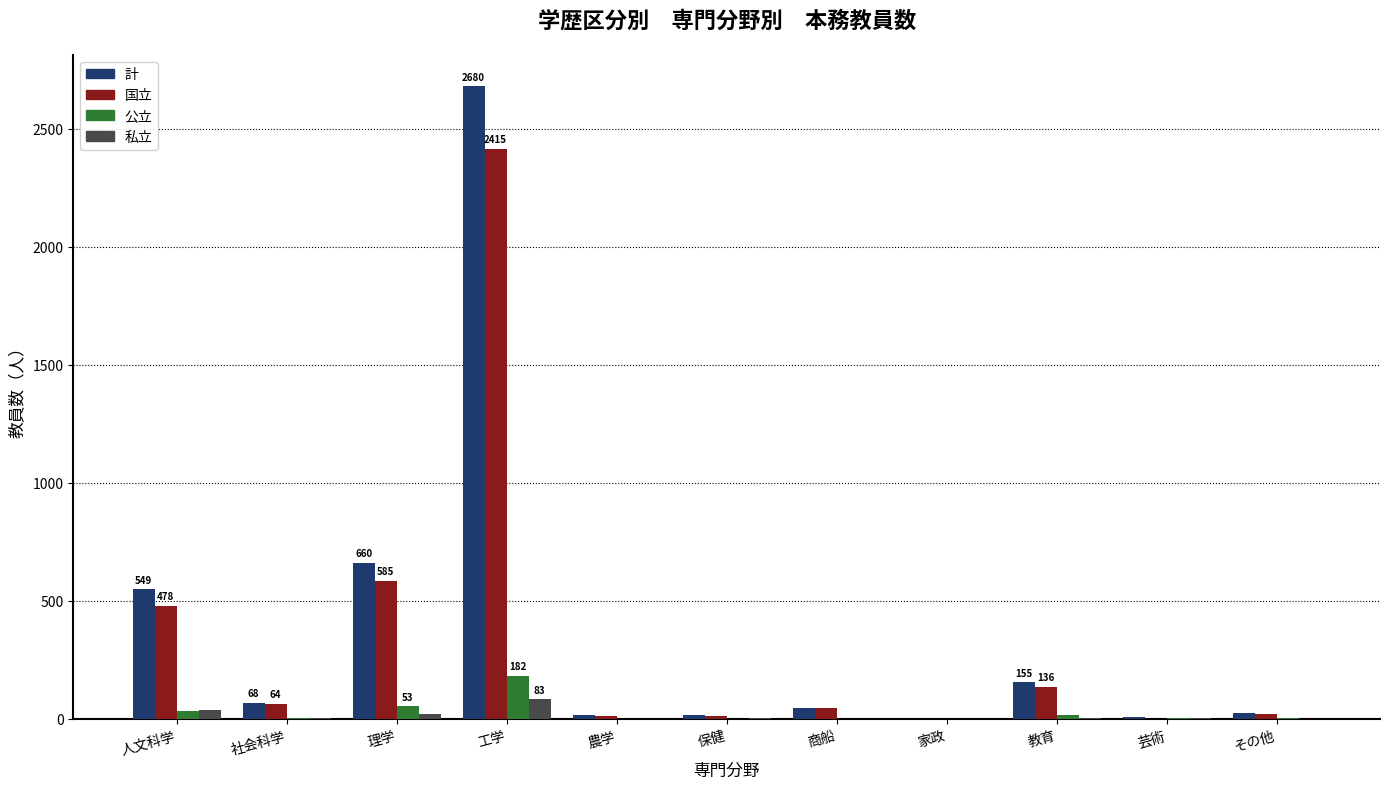

Where is 国立 nearest to the value 1207?

理学